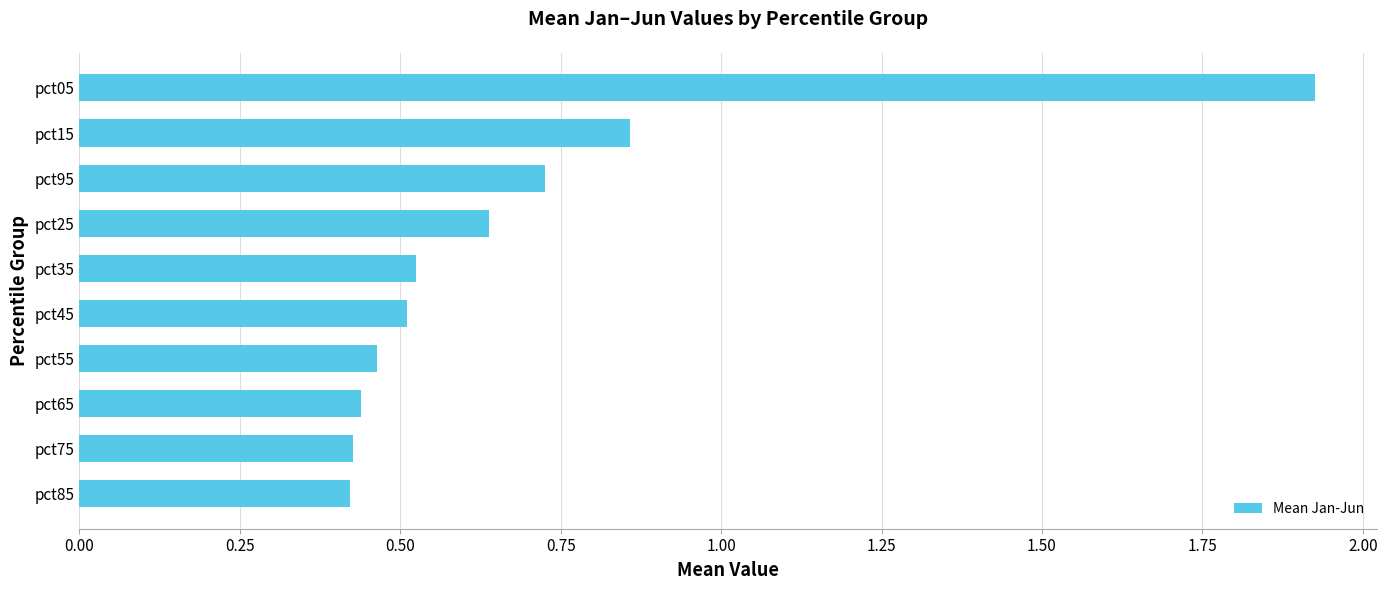

True or false: the data shows 0.7 at pct75.

False